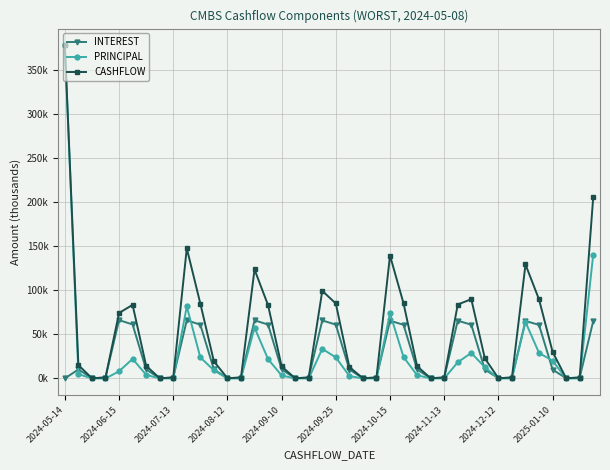

What are all the series names shown in the legend?

INTEREST, PRINCIPAL, CASHFLOW